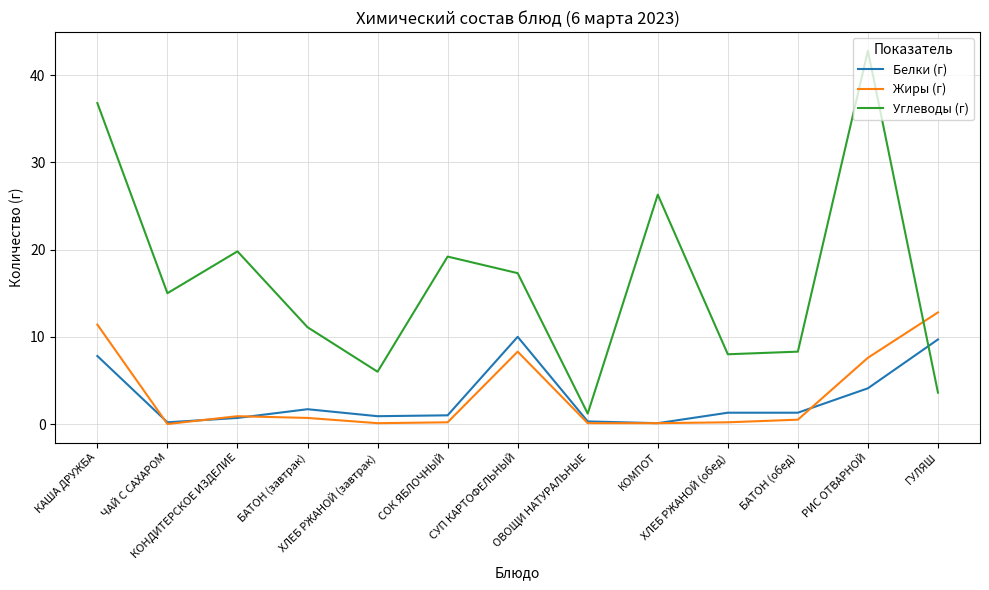

True or false: Жиры (г) has a value of 4.2 at ГУЛЯШ.

False